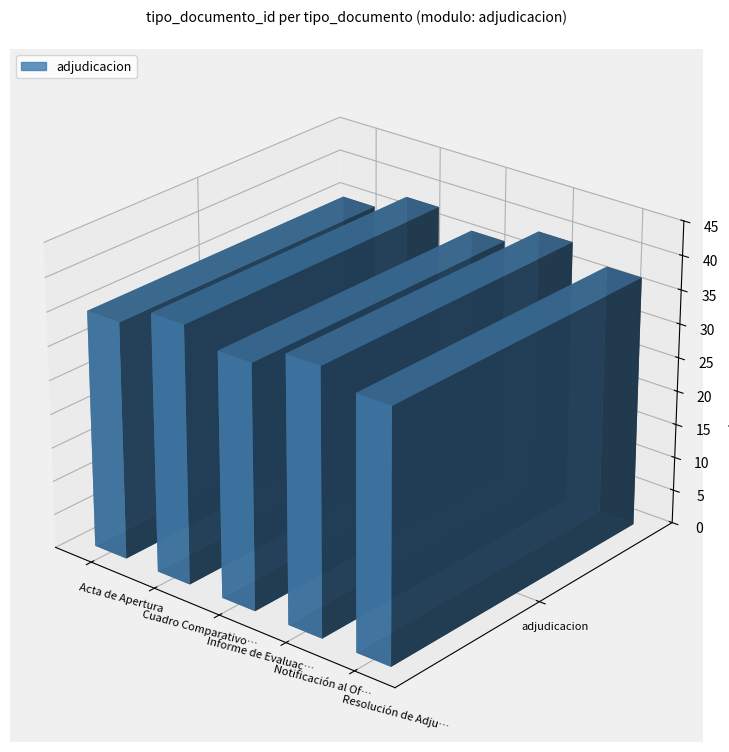

What is the minimum value shown in the chart?

35